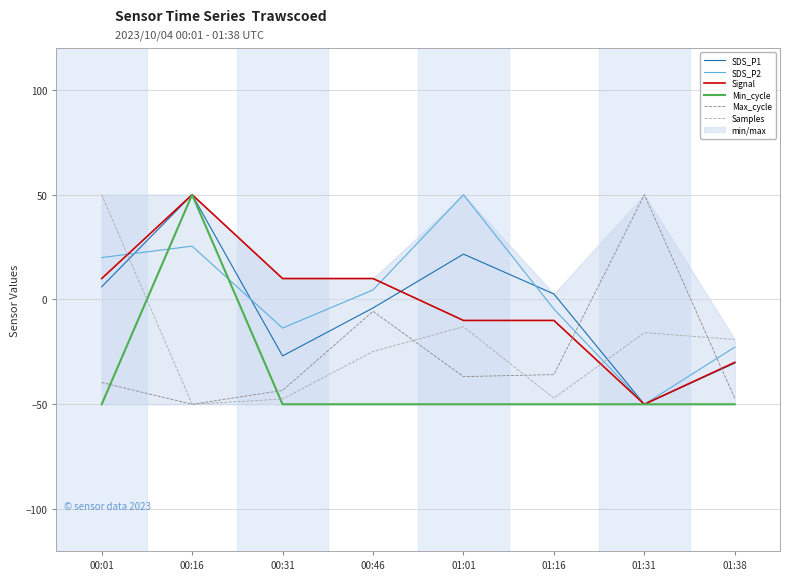

Between 01:01 and 00:01, which is larger?

01:01